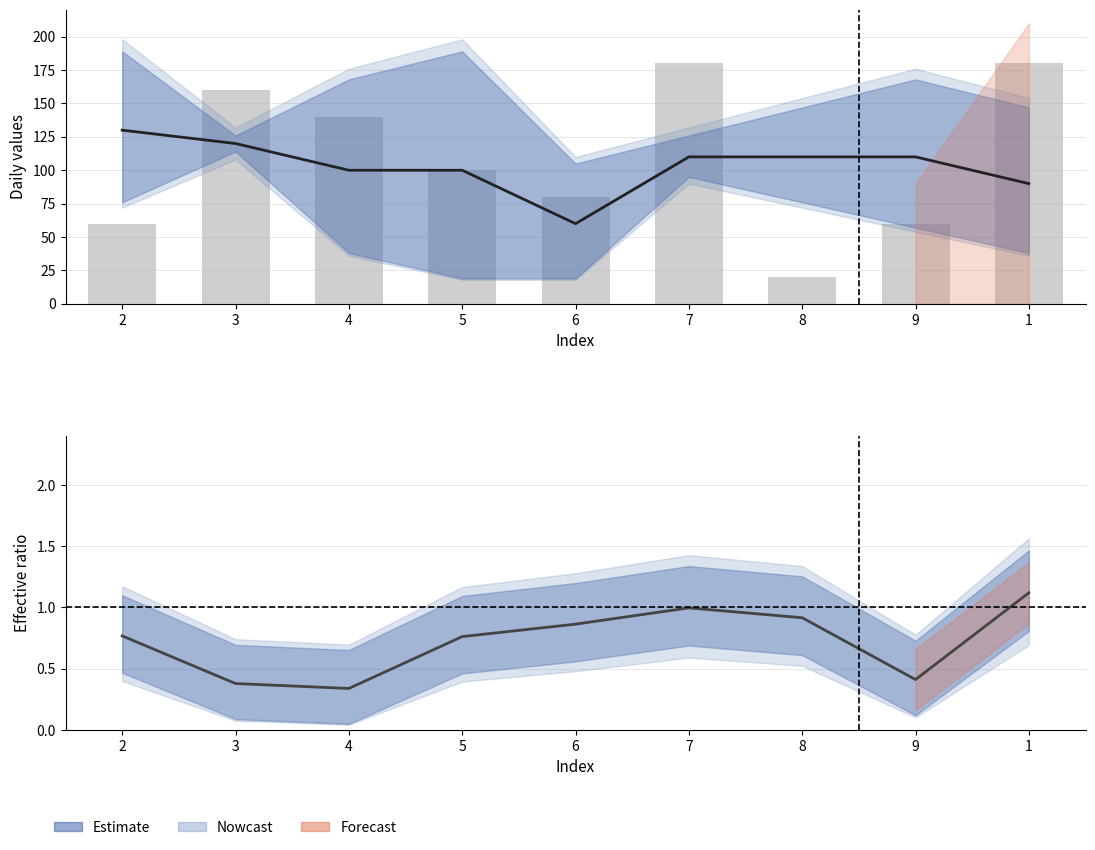

What is the difference between the col_3 values at 2 and 8?

0.1